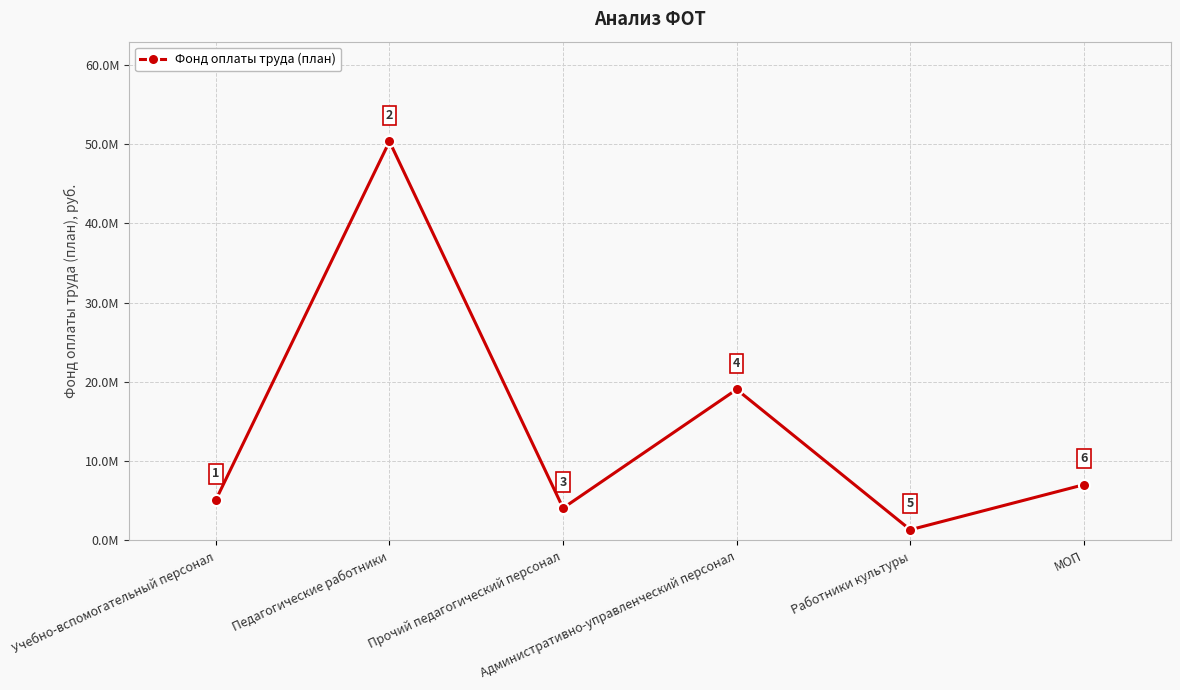

What is the label of the 6th point from the left?

МОП